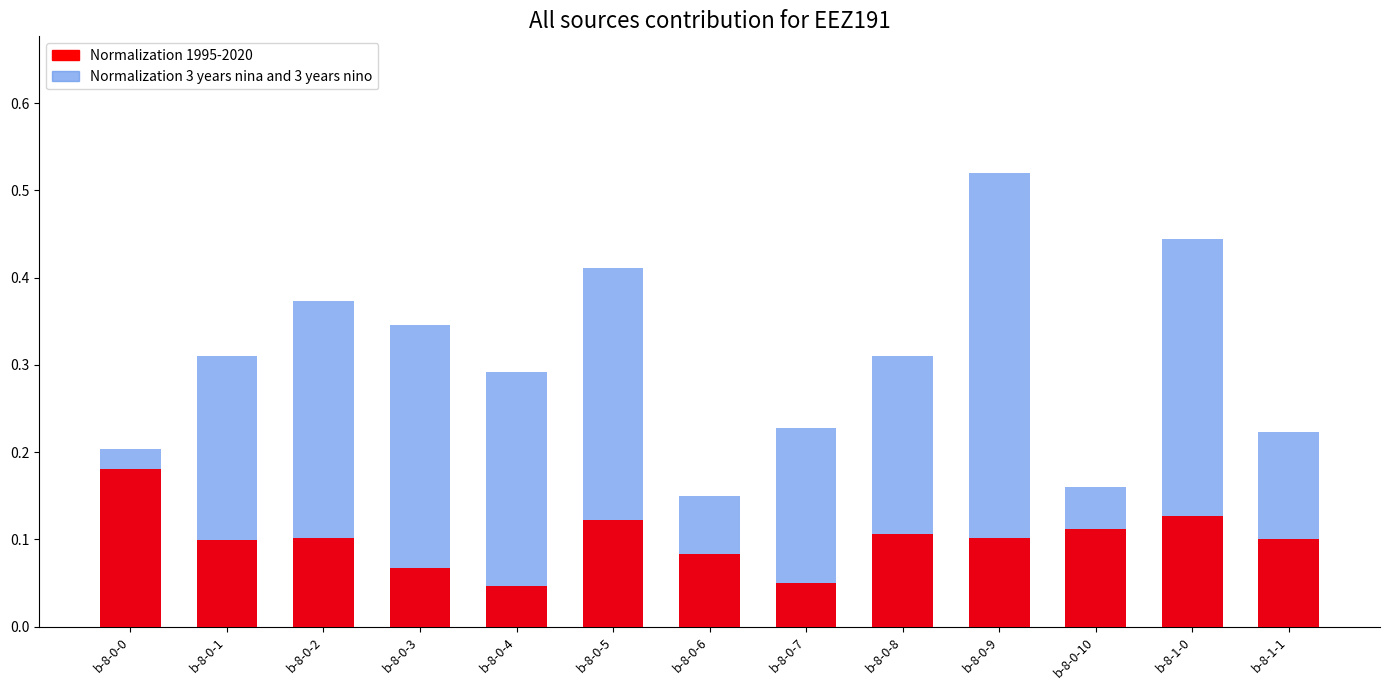

List the series in order of their overall mean, highest first.

Normalization 3 years nina and 3 years nino, Normalization 1995-2020